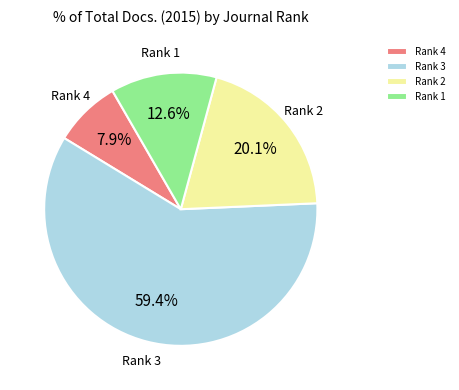

What is the ratio of the value at Rank 2 to the value at Rank 3?

0.3